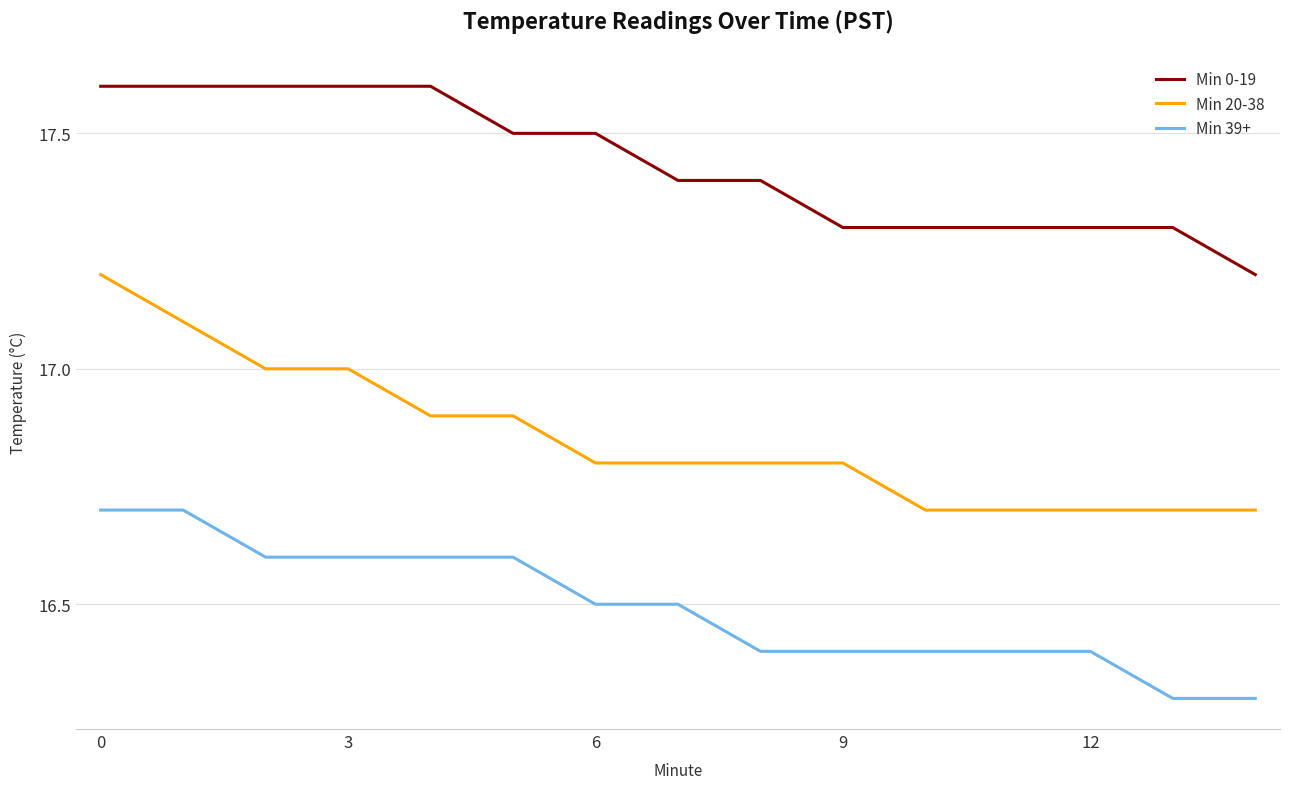

Which series has the largest total across all categories?

Min 0-19